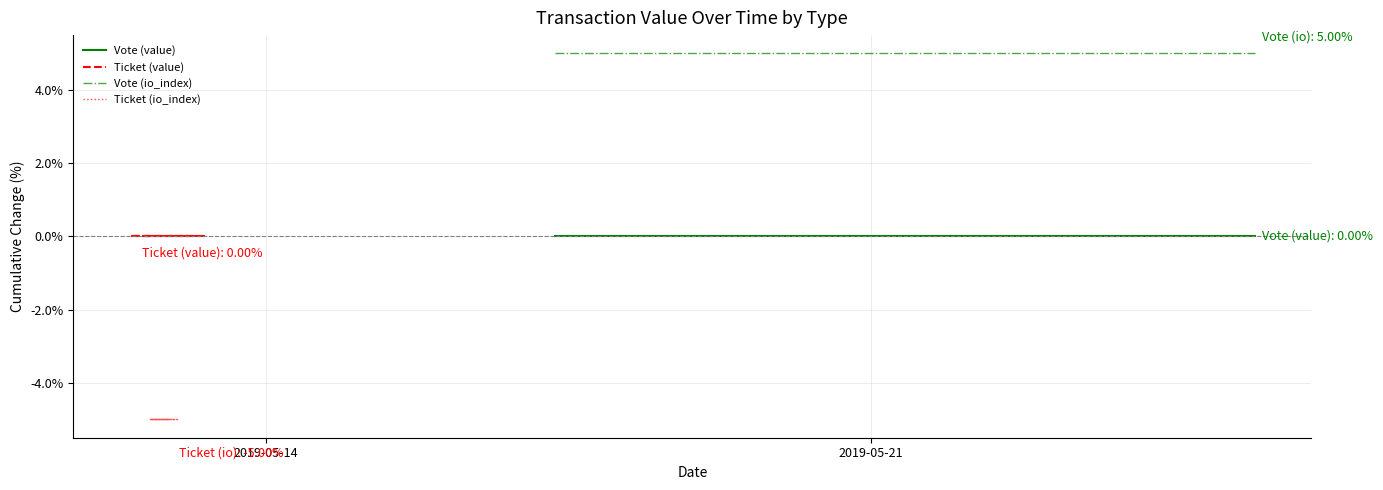

Does the chart have visible grid lines?

Yes